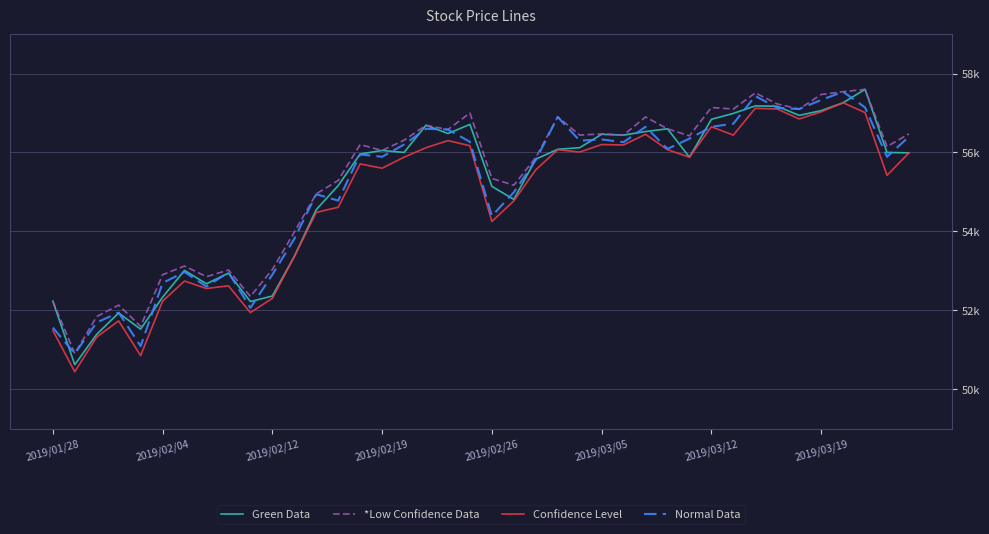

Does the chart have visible grid lines?

Yes